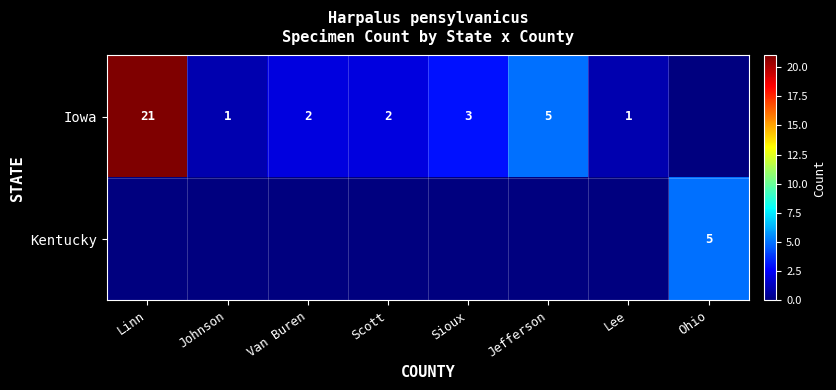

Is it true that Iowa equals 0 at Scott?

False